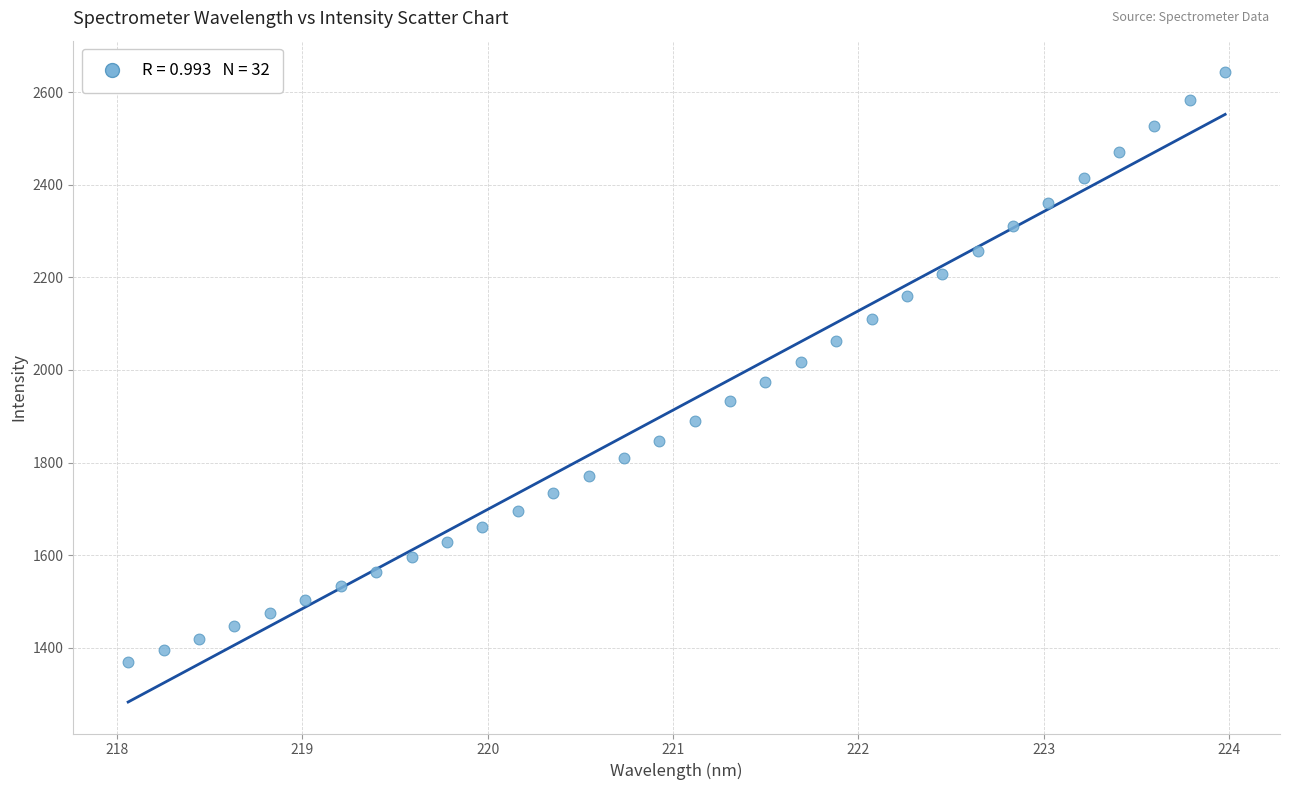

What is the range of Y values (max minus min)?

1273.7